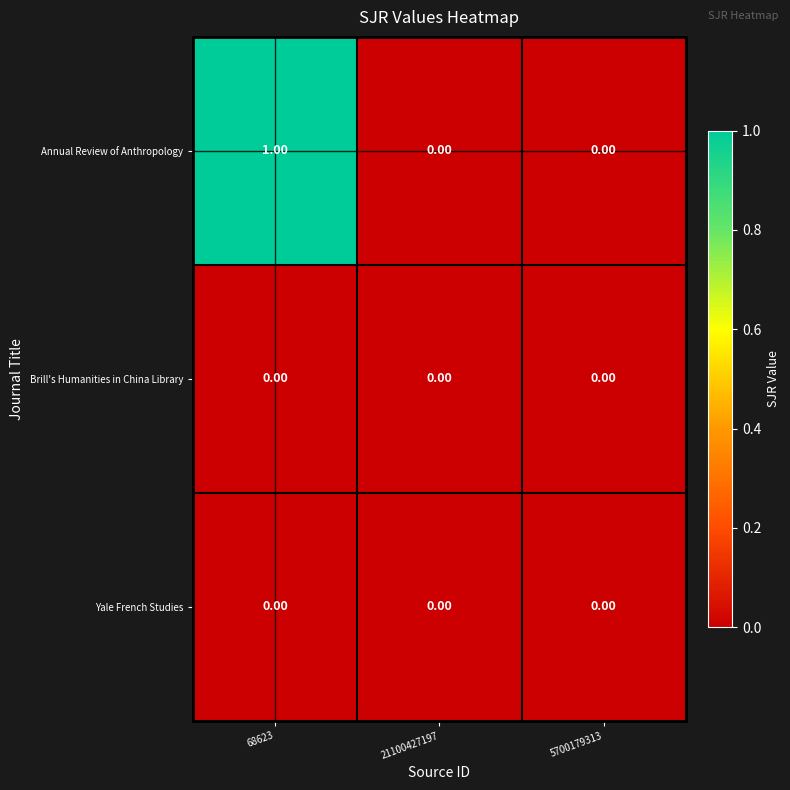

What is the spread (max minus min) of values at 68623?

1